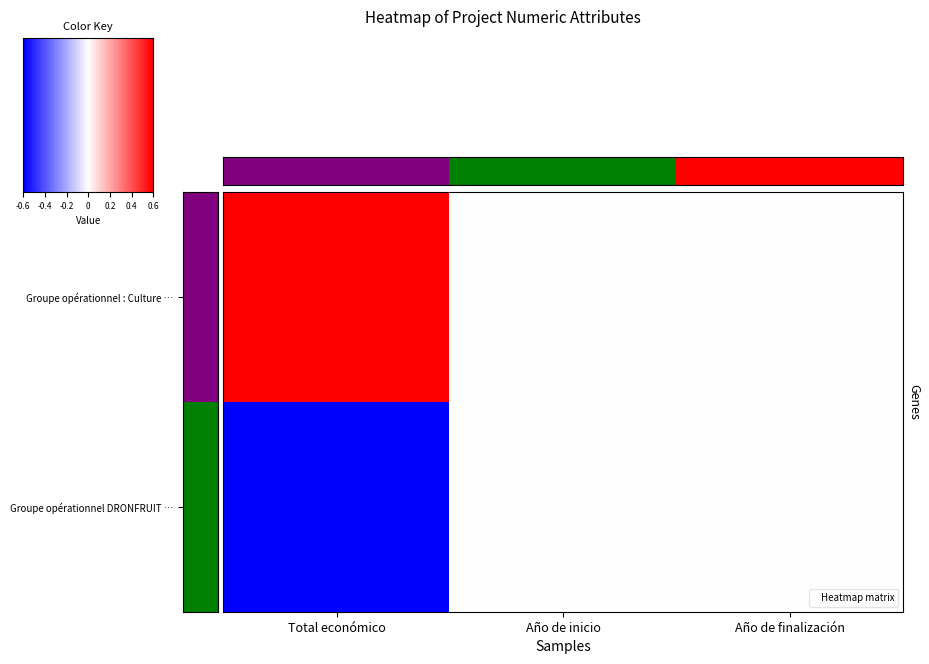

Is it true that Groupe opérationnel DRONFRUIT 2 equals -0.8 at Total económico?

False